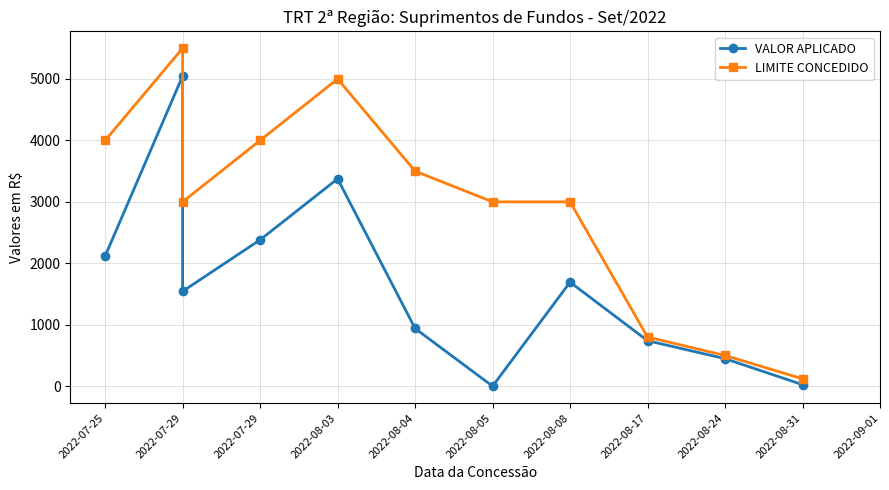

Where does the VALOR APLICADO series first go above 1543?

2022-07-25